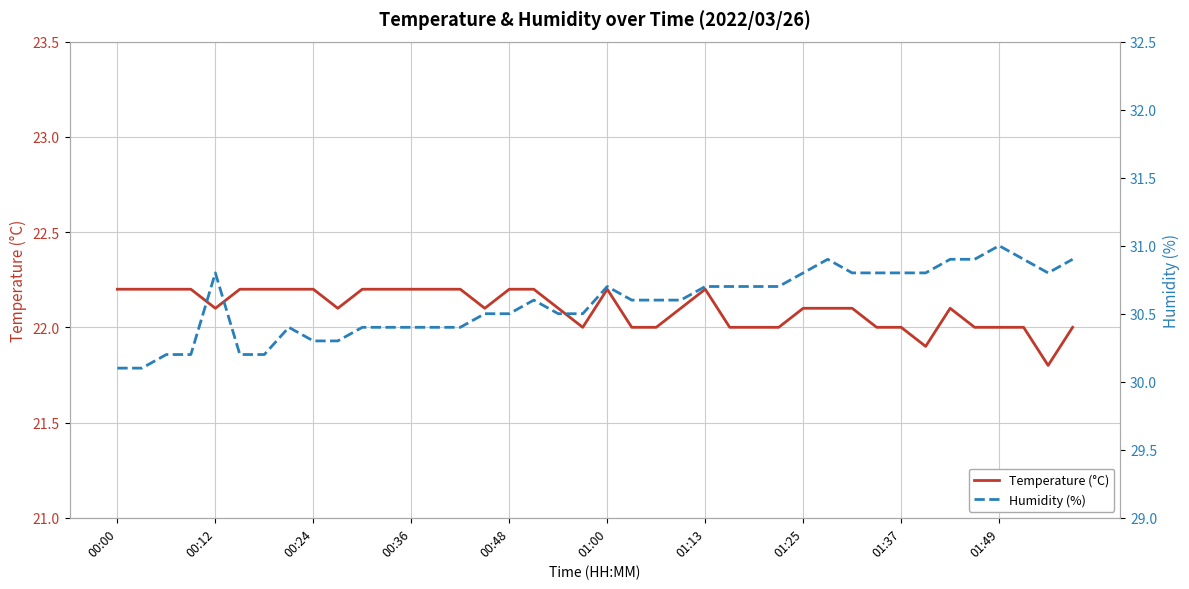

What is the sum of the Humidity (%) values at 35 and 27?

61.6